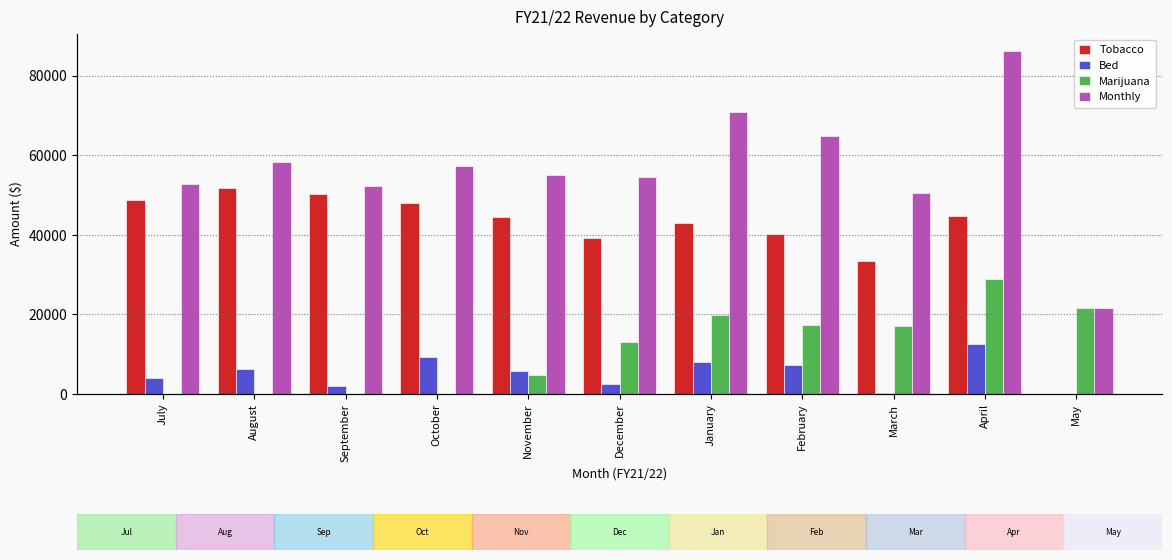

What is the difference between the maximum and minimum values in the Bed series?

12498.8